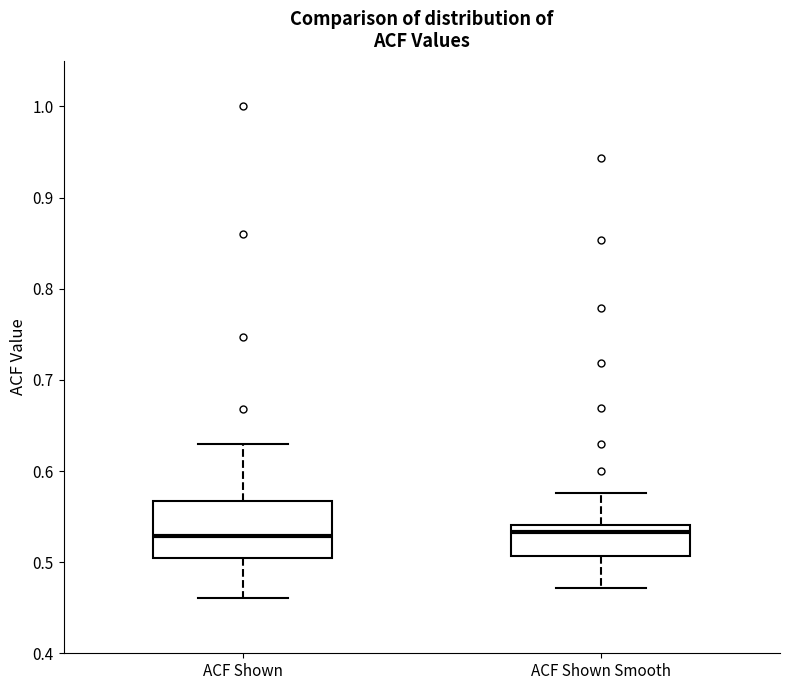

Comparing the boxes themselves (not the whiskers), which one is the tallest?

ACF Shown